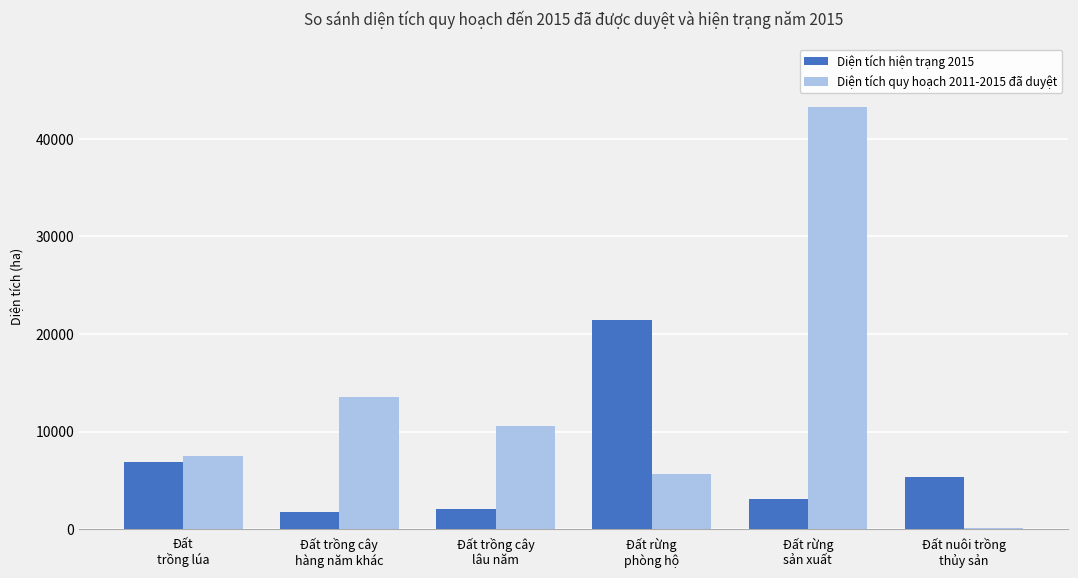

What is the maximum value shown in the chart?

43253.2